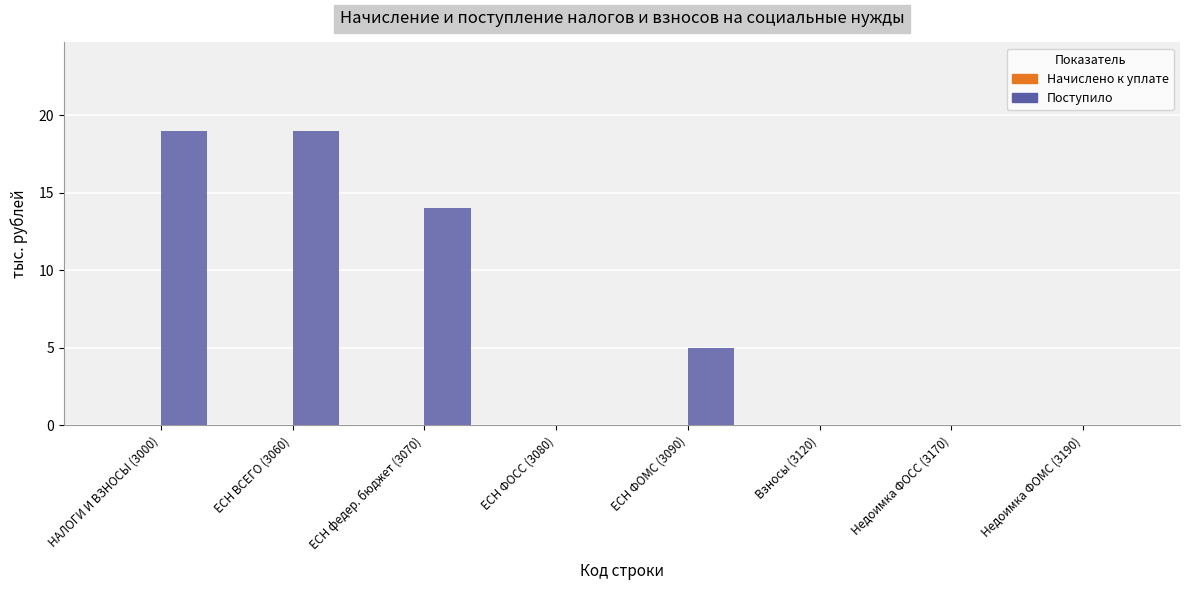

Are the bars horizontal?

No